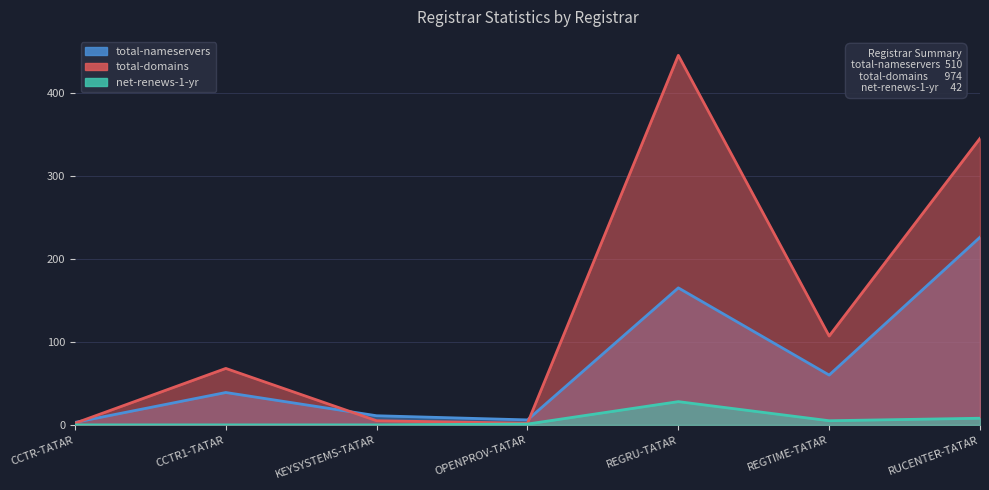

At OPENPROV-TATAR, list the series in order from largest to smallest.

total-nameservers, total-domains, net-renews-1-yr